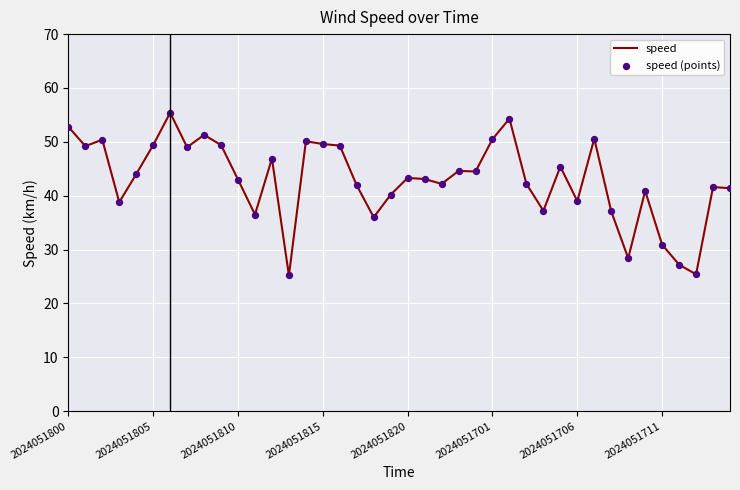

What is the smallest value displayed?

25.2